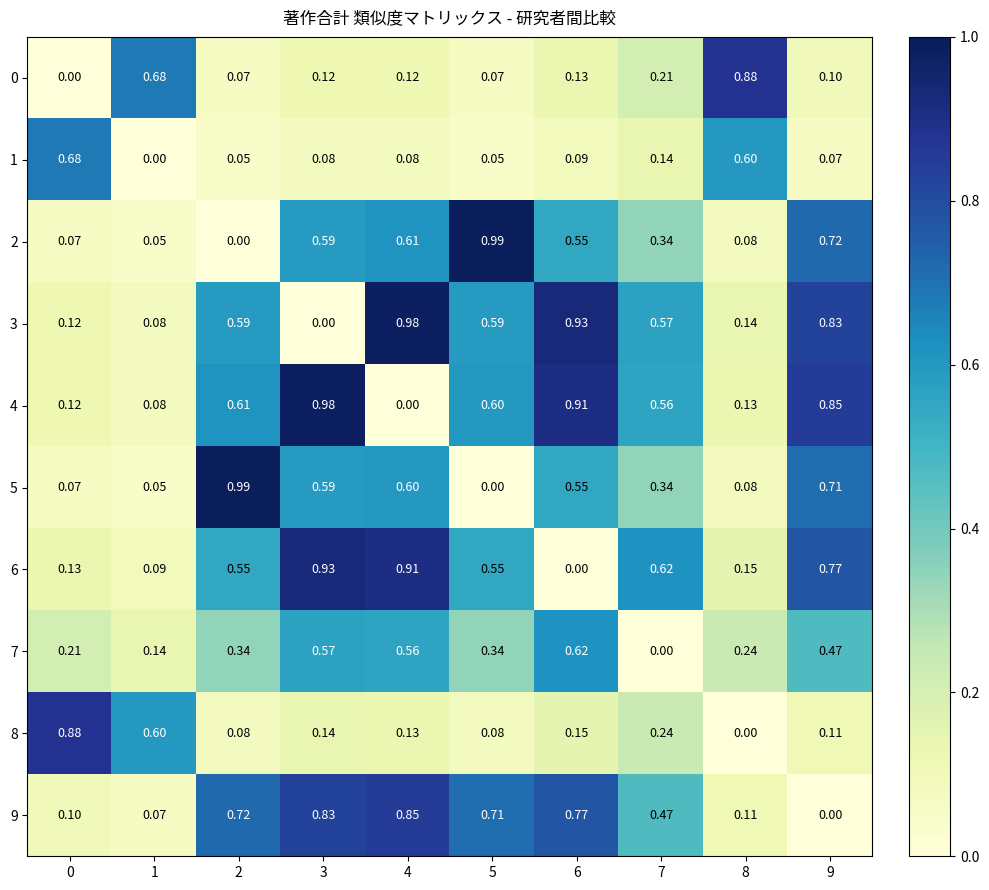

Is the value of 3 at 4 greater than the value of 7 at 7?

Yes